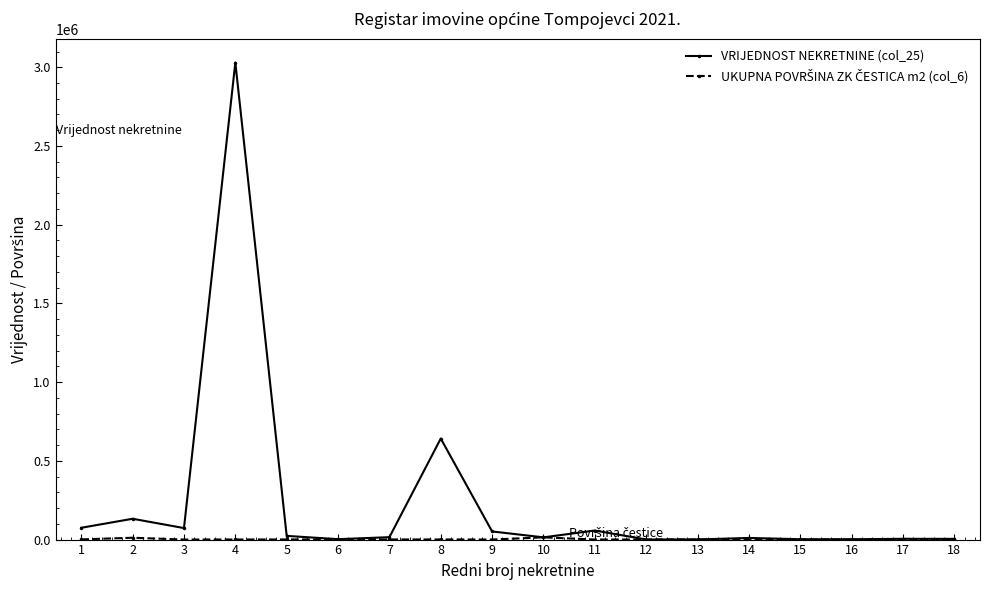

True or false: VRIJEDNOST NEKRETNINE (col_25) has more than 1 points higher than both neighbors.

True